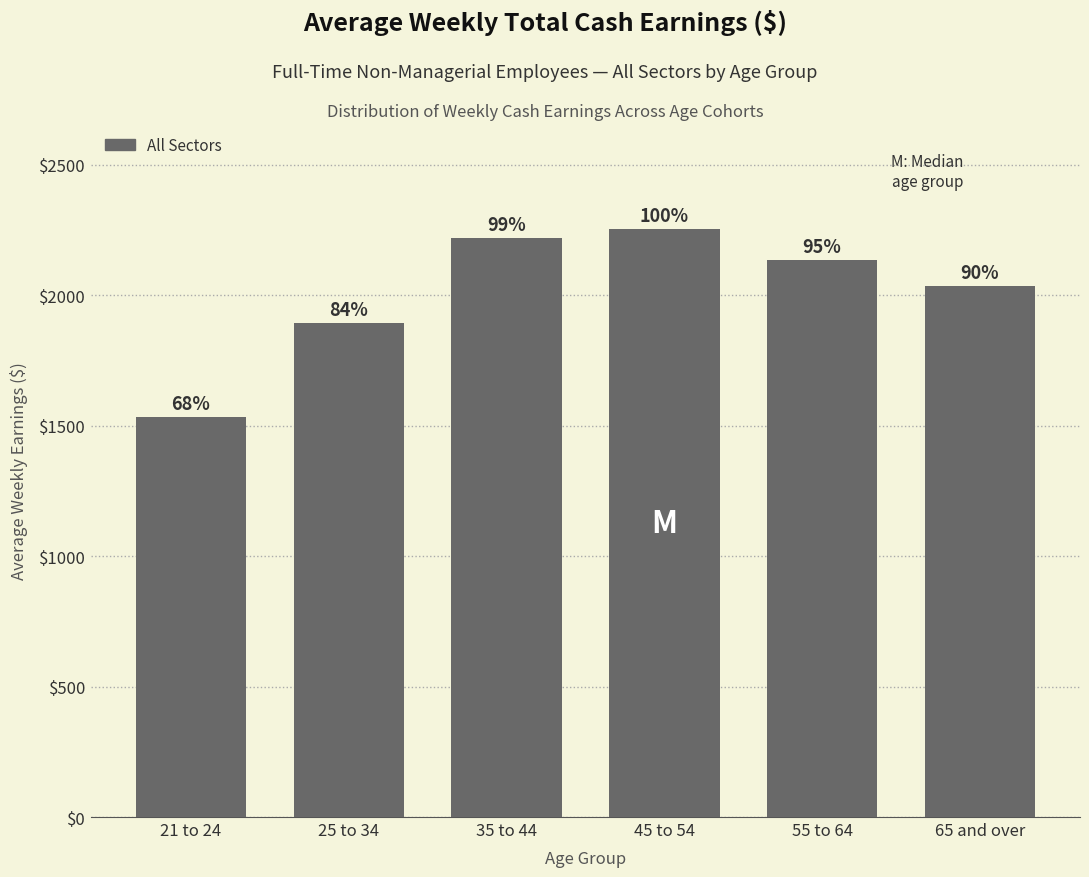

Are the bars horizontal?

No